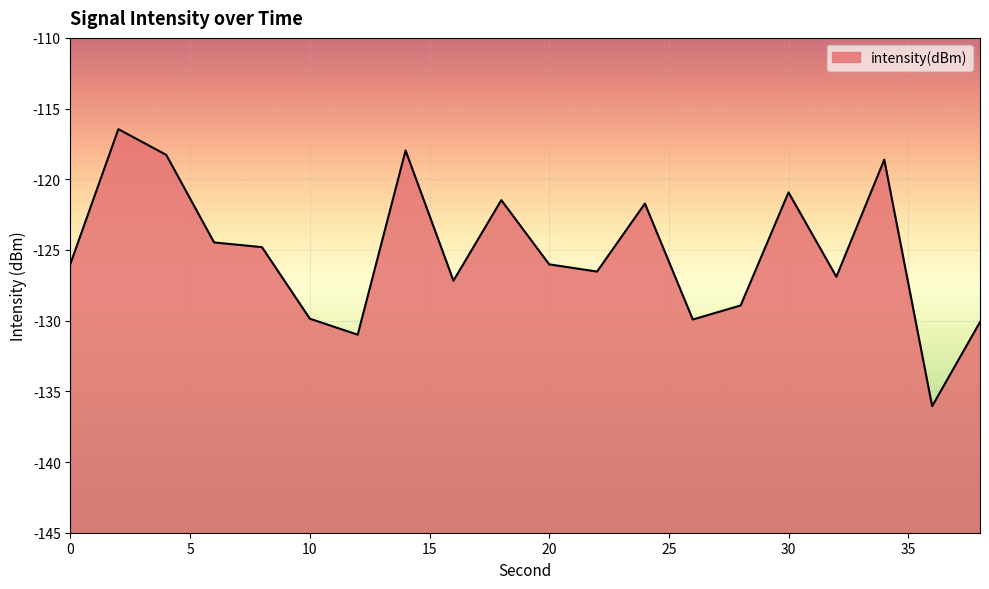

Does the chart display data point markers on the line(s)?

No